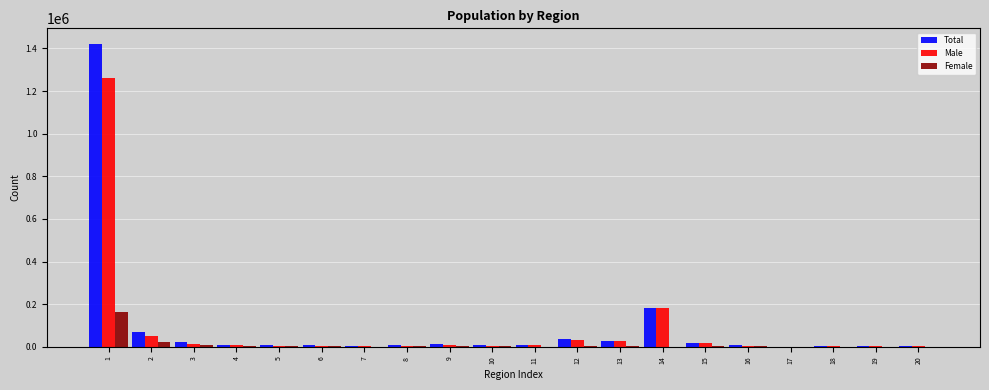

Count the number of data series in this chart.

3